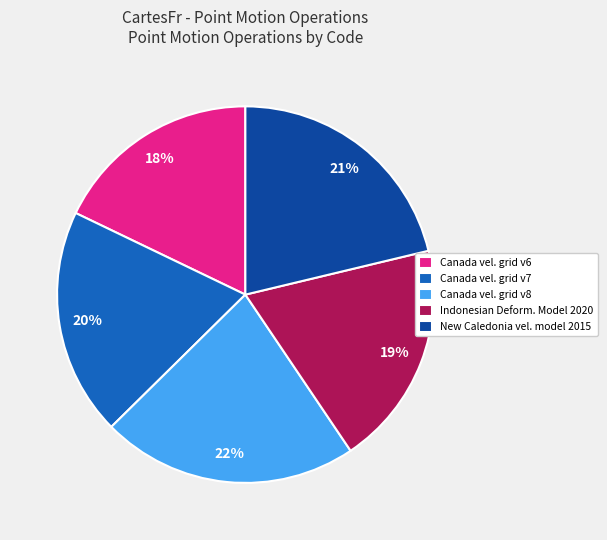

Is there any slice that represents more than half of the pie?

No